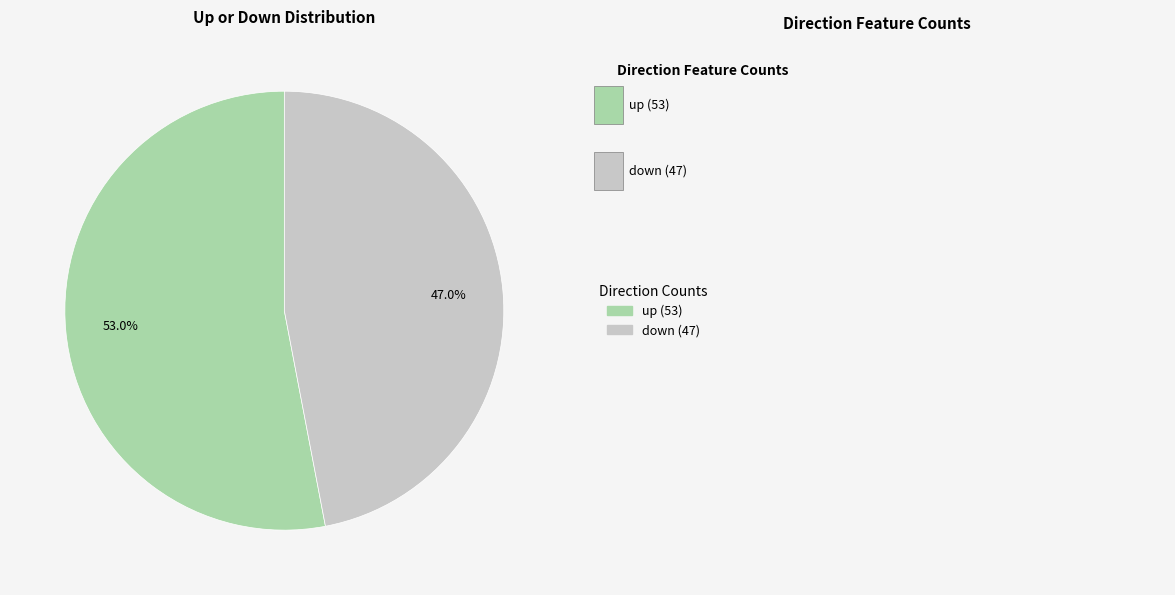

Is there any slice that represents more than half of the pie?

Yes